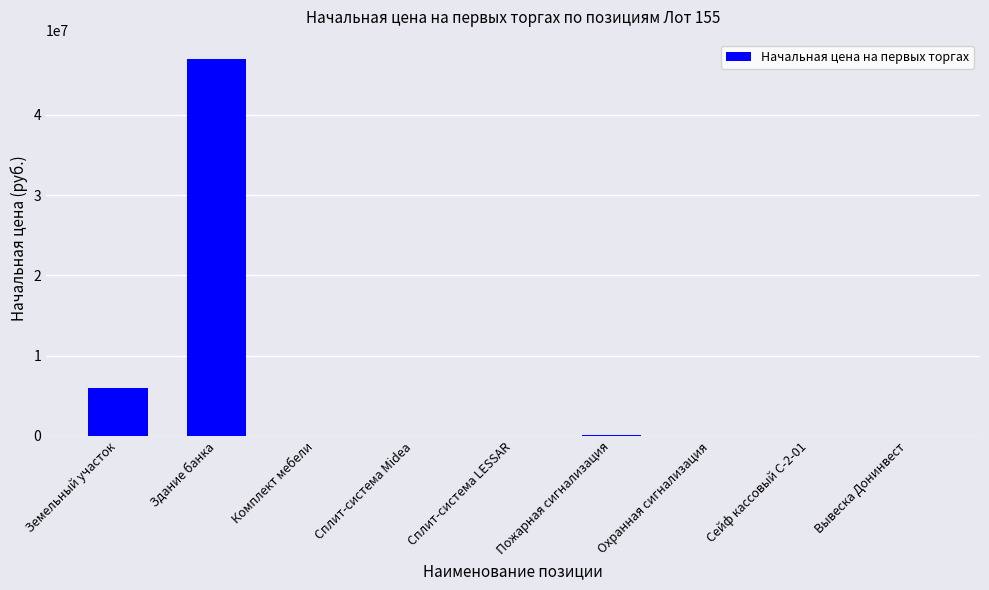

Which has a higher value, Земельный участок or Вывеска Донинвест?

Земельный участок